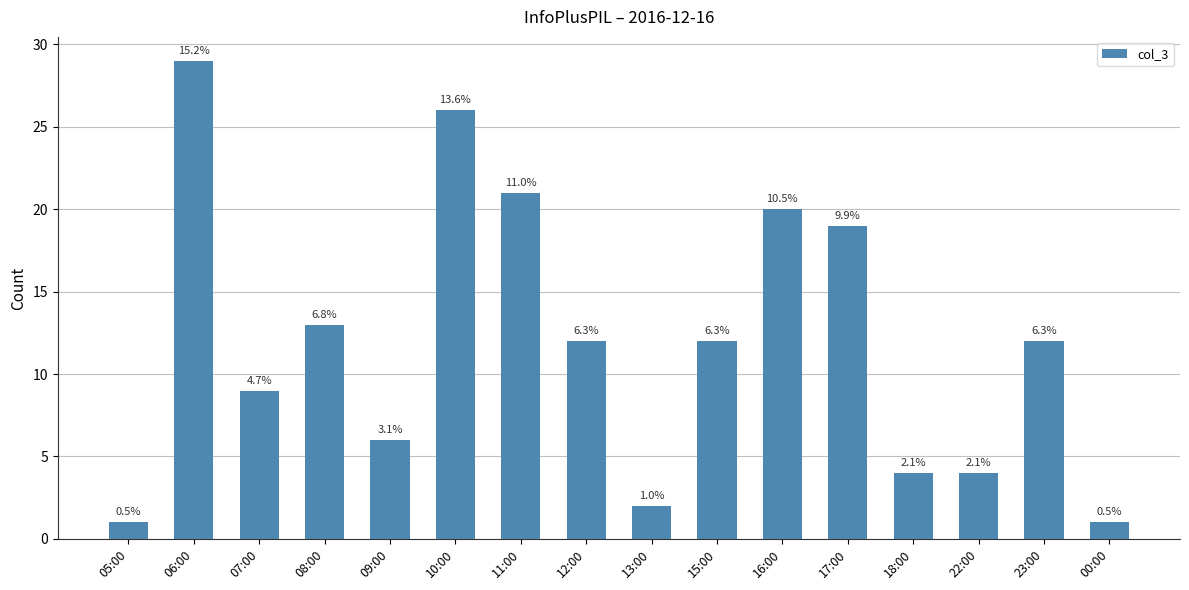

Rank the categories by value from lowest to highest.

05:00, 00:00, 13:00, 18:00, 22:00, 09:00, 07:00, 12:00, 15:00, 23:00, 08:00, 17:00, 16:00, 11:00, 10:00, 06:00